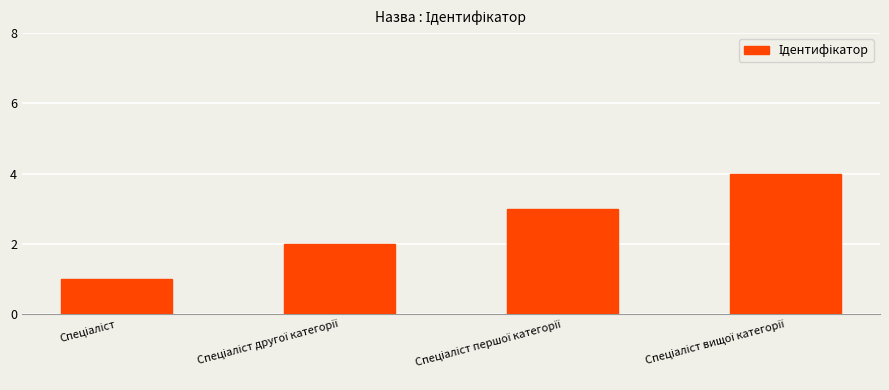

What is the maximum value shown in the chart?

4